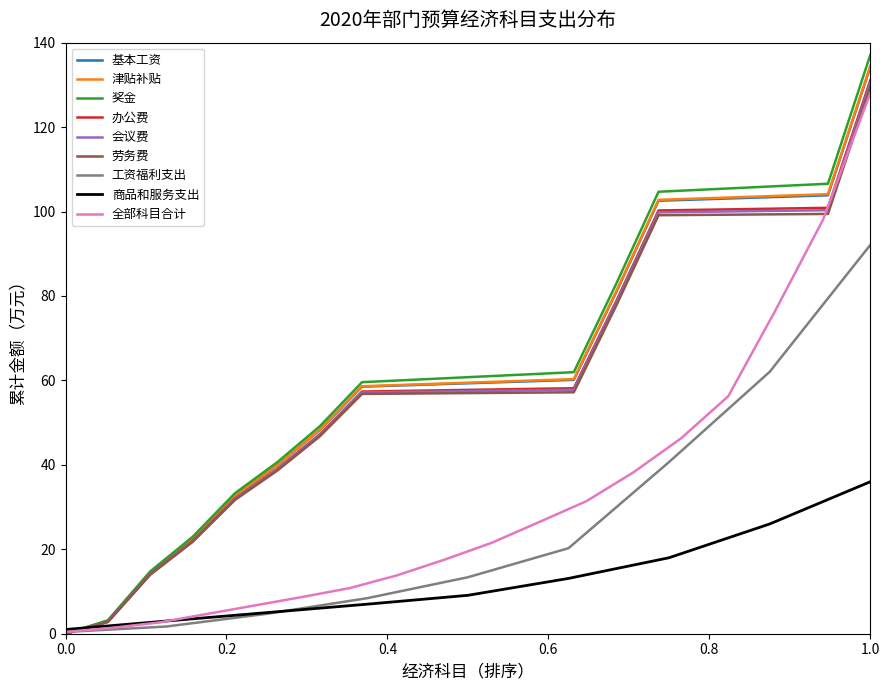

Count the number of values greater than 4.

10